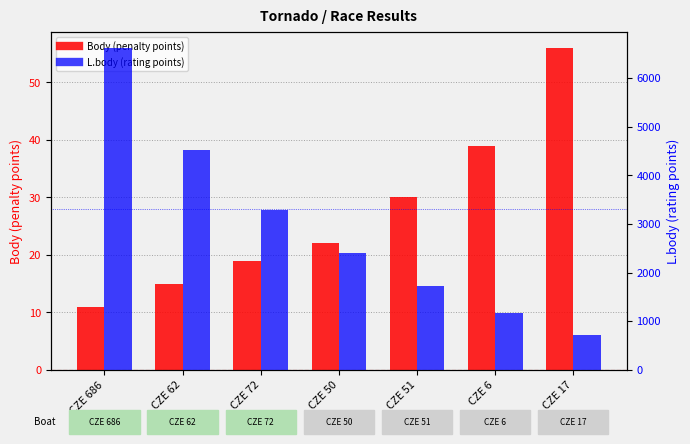

What are all the series names shown in the legend?

Body (penalty points), L.body (rating points)